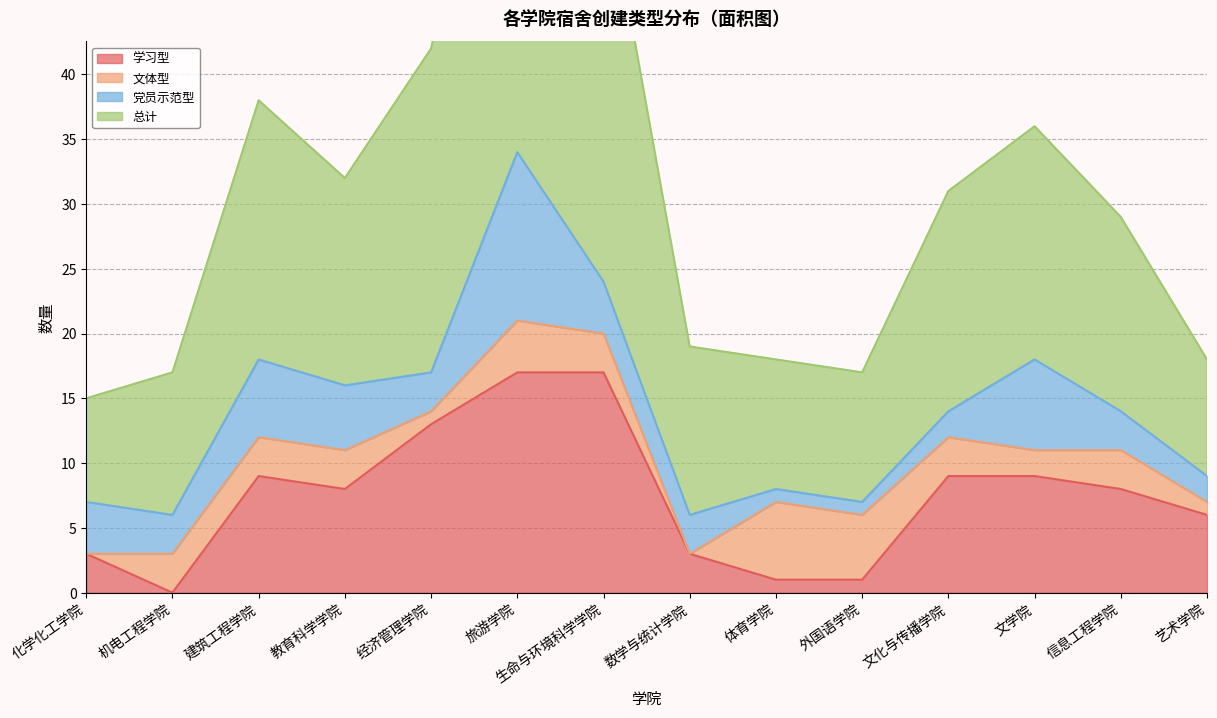

What is the sum of all 学习型 values?

104